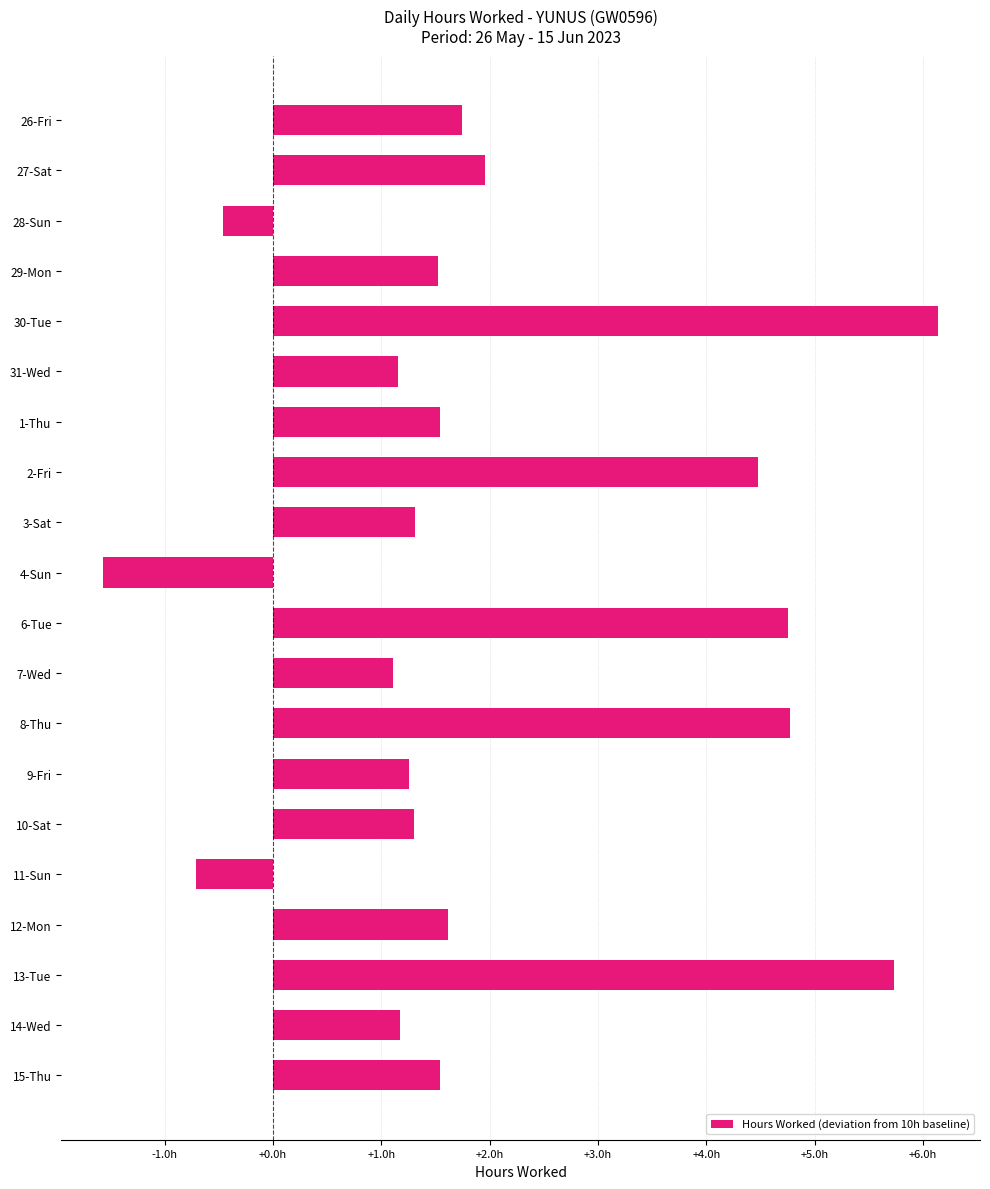

At which label is the value closest to 2?

27-Sat